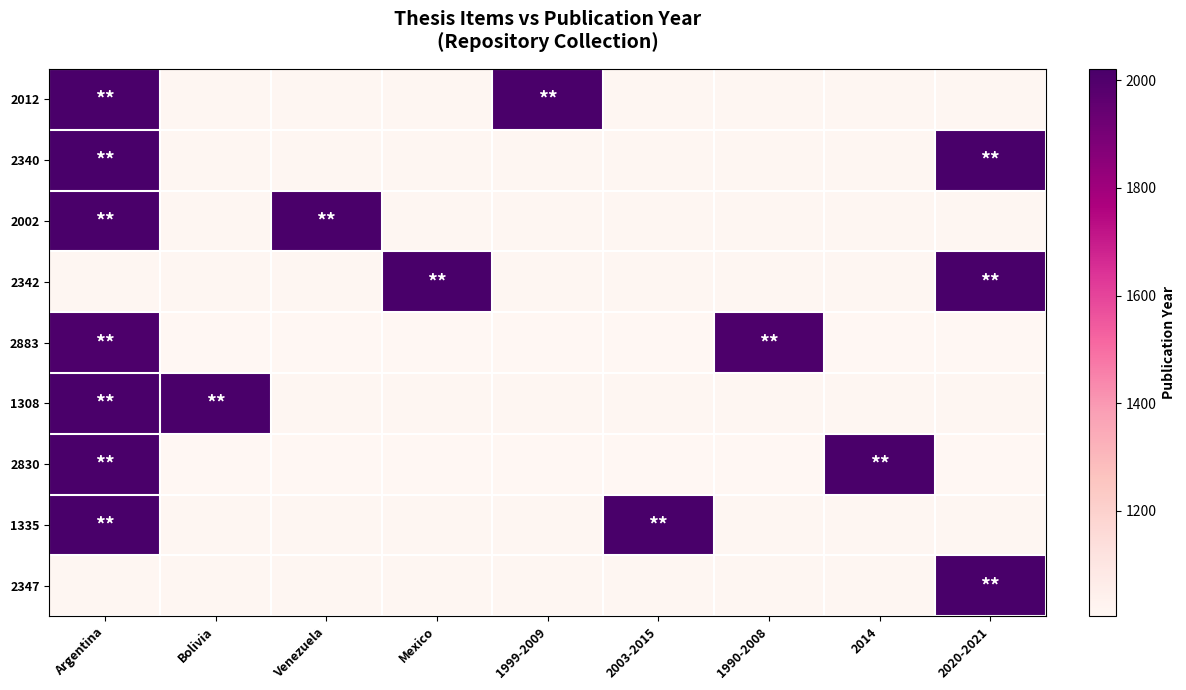

Reading right to left, list all the values displayed in this chart.

2012: 2020-2021=1008.0	2014=1008.0	1990-2008=1008.0	2003-2015=1008.0	1999-2009=2016.0	Mexico=1008.0	Venezuela=1008.0	Bolivia=1008.0	Argentina=2016.0
2340: 2020-2021=2021.0	2014=1010.5	1990-2008=1010.5	2003-2015=1010.5	1999-2009=1010.5	Mexico=1010.5	Venezuela=1010.5	Bolivia=1010.5	Argentina=2021.0
2002: 2020-2021=1008.0	2014=1008.0	1990-2008=1008.0	2003-2015=1008.0	1999-2009=1008.0	Mexico=1008.0	Venezuela=2016.0	Bolivia=1008.0	Argentina=2016.0
2342: 2020-2021=2020.0	2014=1010.0	1990-2008=1010.0	2003-2015=1010.0	1999-2009=1010.0	Mexico=2020.0	Venezuela=1010.0	Bolivia=1010.0	Argentina=1010.0
2883: 2020-2021=1004.0	2014=1004.0	1990-2008=2008.0	2003-2015=1004.0	1999-2009=1004.0	Mexico=1004.0	Venezuela=1004.0	Bolivia=1004.0	Argentina=2008.0
1308: 2020-2021=1008.0	2014=1008.0	1990-2008=1008.0	2003-2015=1008.0	1999-2009=1008.0	Mexico=1008.0	Venezuela=1008.0	Bolivia=2016.0	Argentina=2016.0
2830: 2020-2021=1007.0	2014=2014.0	1990-2008=1007.0	2003-2015=1007.0	1999-2009=1007.0	Mexico=1007.0	Venezuela=1007.0	Bolivia=1007.0	Argentina=2014.0
1335: 2020-2021=1009.0	2014=1009.0	1990-2008=1009.0	2003-2015=2018.0	1999-2009=1009.0	Mexico=1009.0	Venezuela=1009.0	Bolivia=1009.0	Argentina=2018.0
2347: 2020-2021=2021.0	2014=1010.5	1990-2008=1010.5	2003-2015=1010.5	1999-2009=1010.5	Mexico=1010.5	Venezuela=1010.5	Bolivia=1010.5	Argentina=1010.5